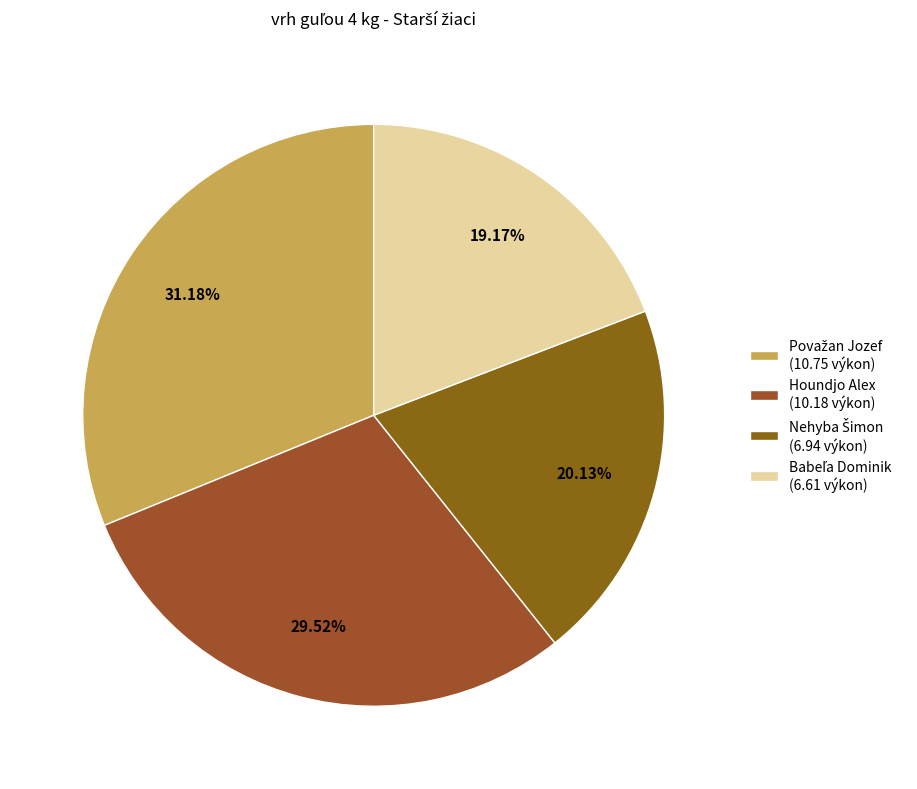

Which category has the biggest portion of the pie?

Považan Jozef